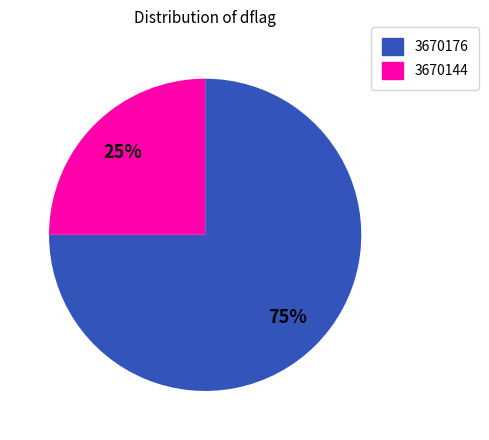

The 3670144 slice represents 58% of the pie. True or false?

False